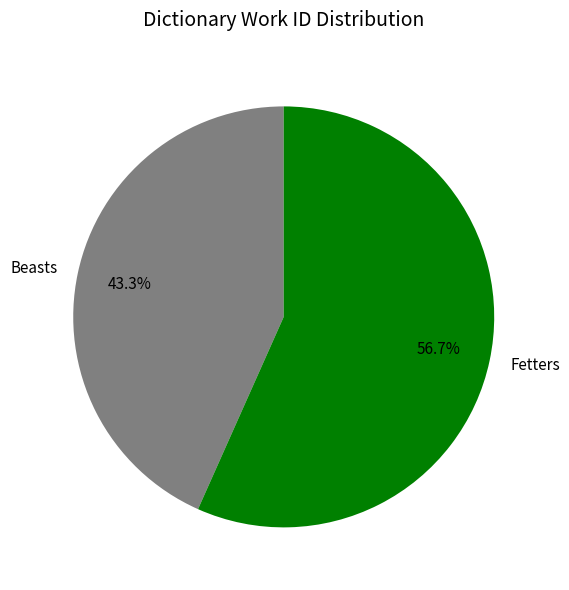

To the nearest percent, what is the combined percentage of Beasts and Fetters?

100%